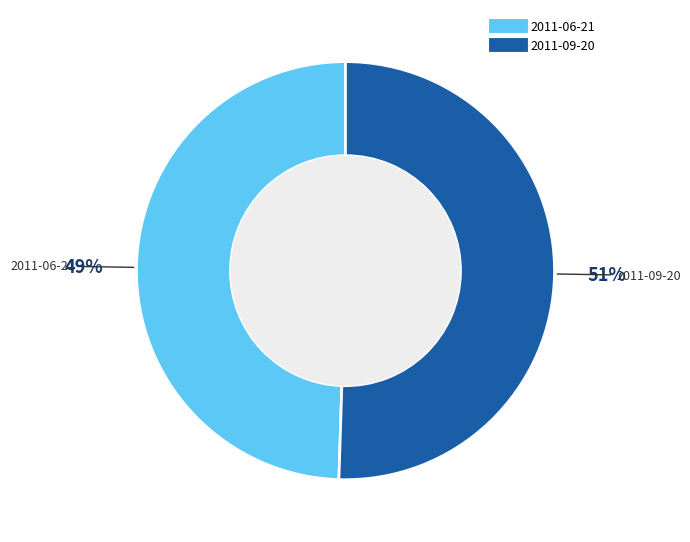

Is there a majority slice in this chart?

Yes